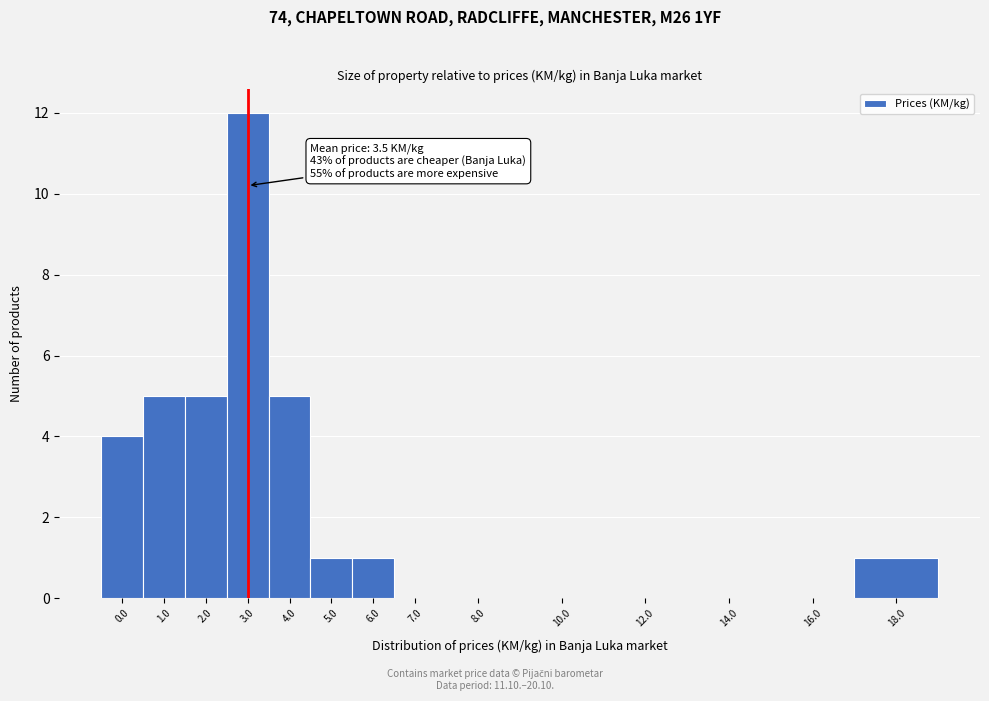

Reading left to right, what are all the values shown in this chart?

0.0=4	1.0=5	2.0=5	3.0=12	4.0=5	5.0=1	6.0=1	7.0=0	8.0=0	10.0=0	12.0=0	14.0=0	16.0=0	18.0=1